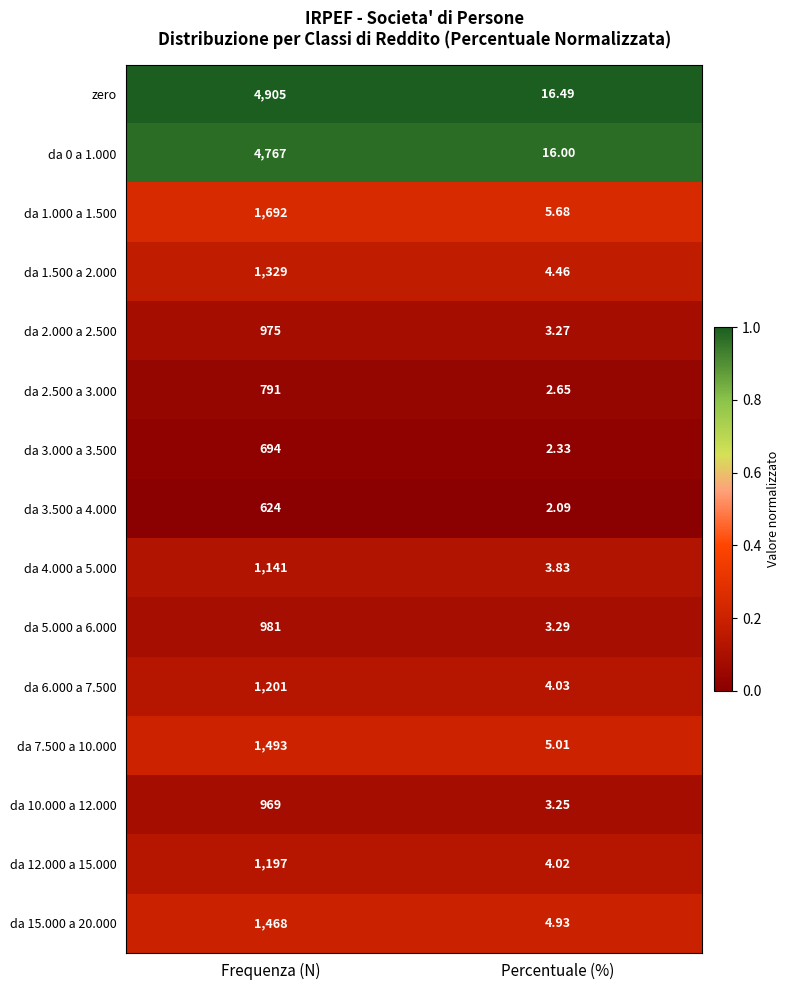

Where is da 0 a 1.000 nearest to the value 2391?

Percentuale (%)